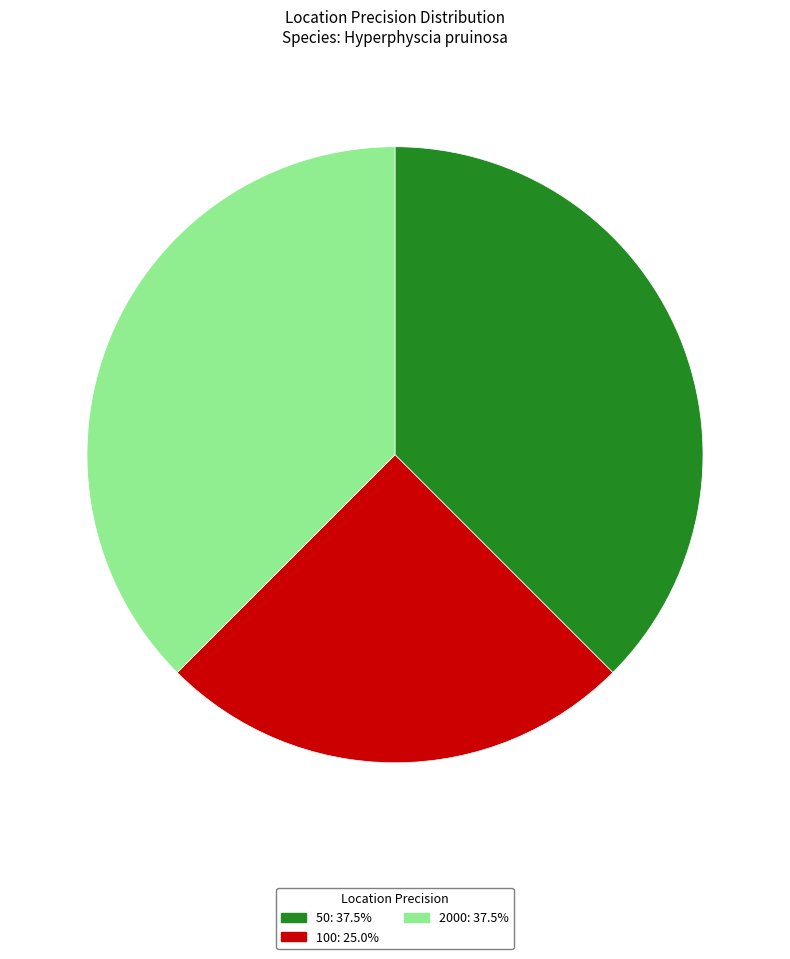

The 50 slice represents 38% of the pie. True or false?

True